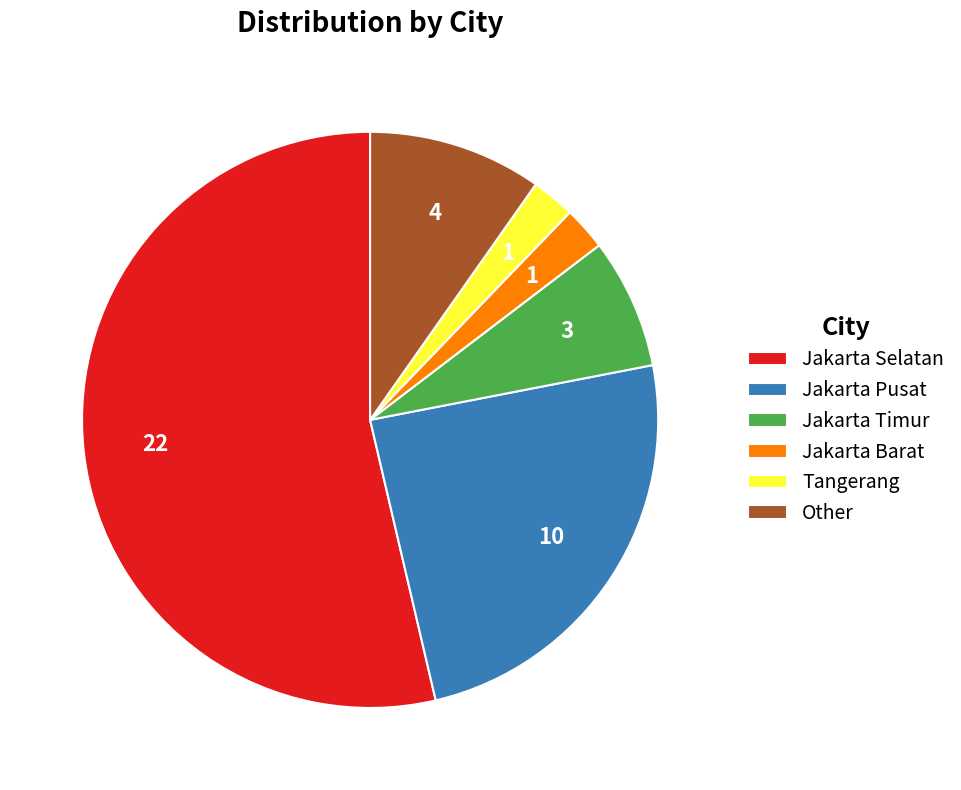

How many segments does this pie chart have?

6